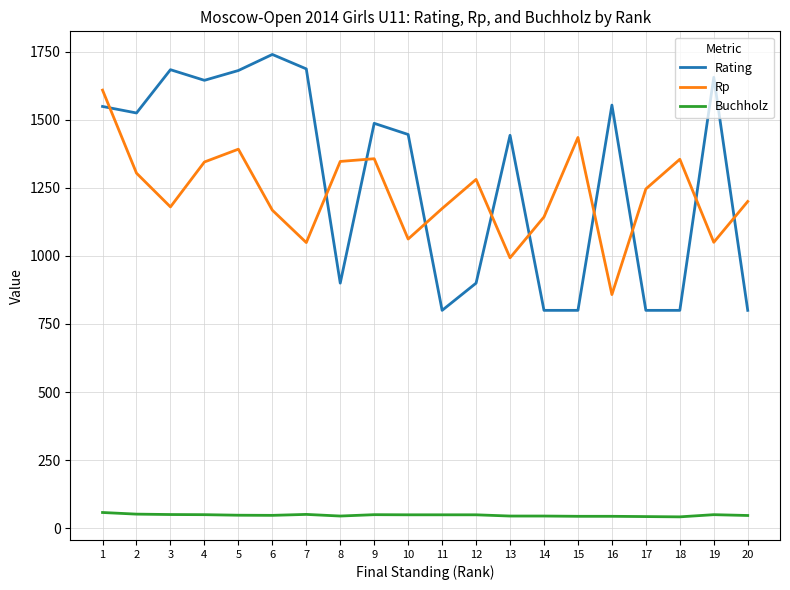

What is the spread (max minus min) of values at 16?

1510.5